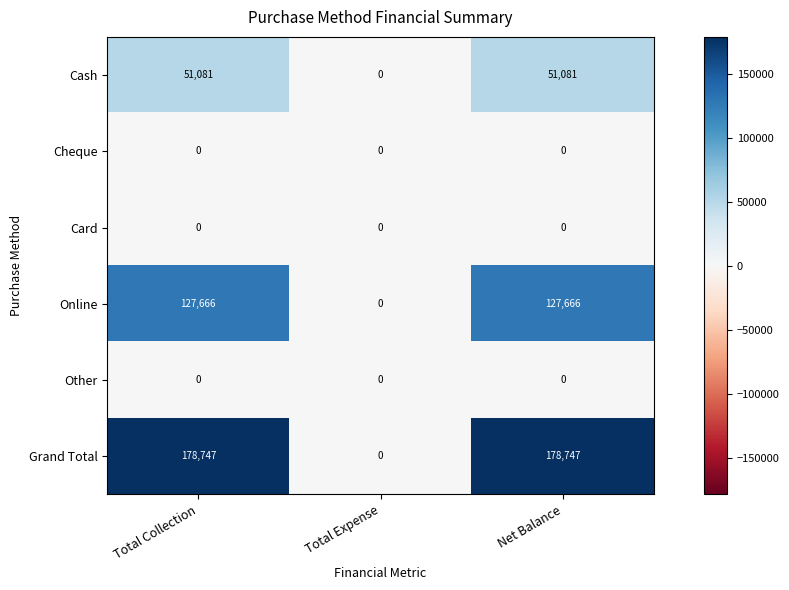

Count the Grand Total values in the range 0 to 178747.

3